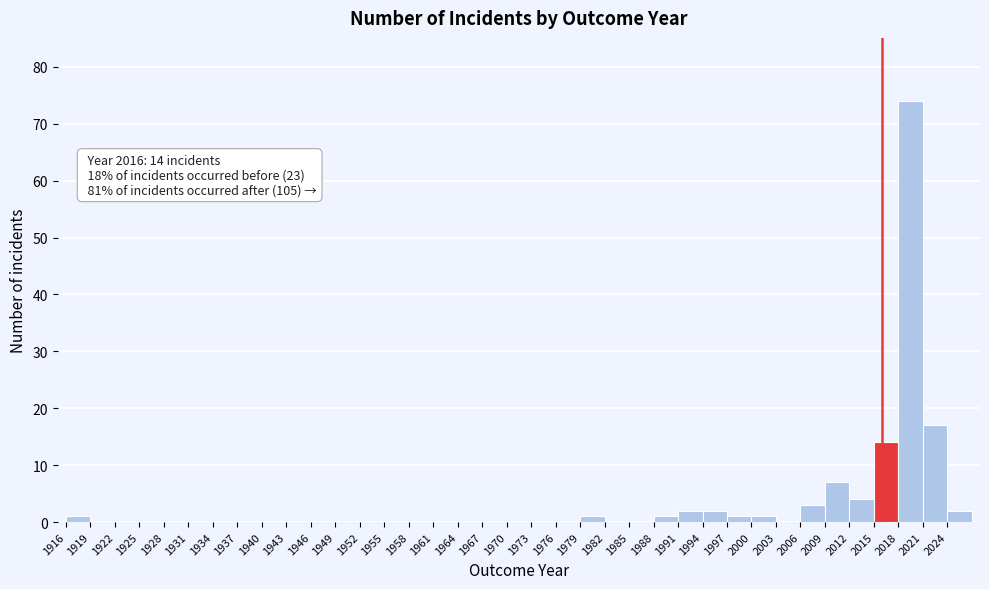

Which range on the x-axis has the tallest bar?

2018 to 2021